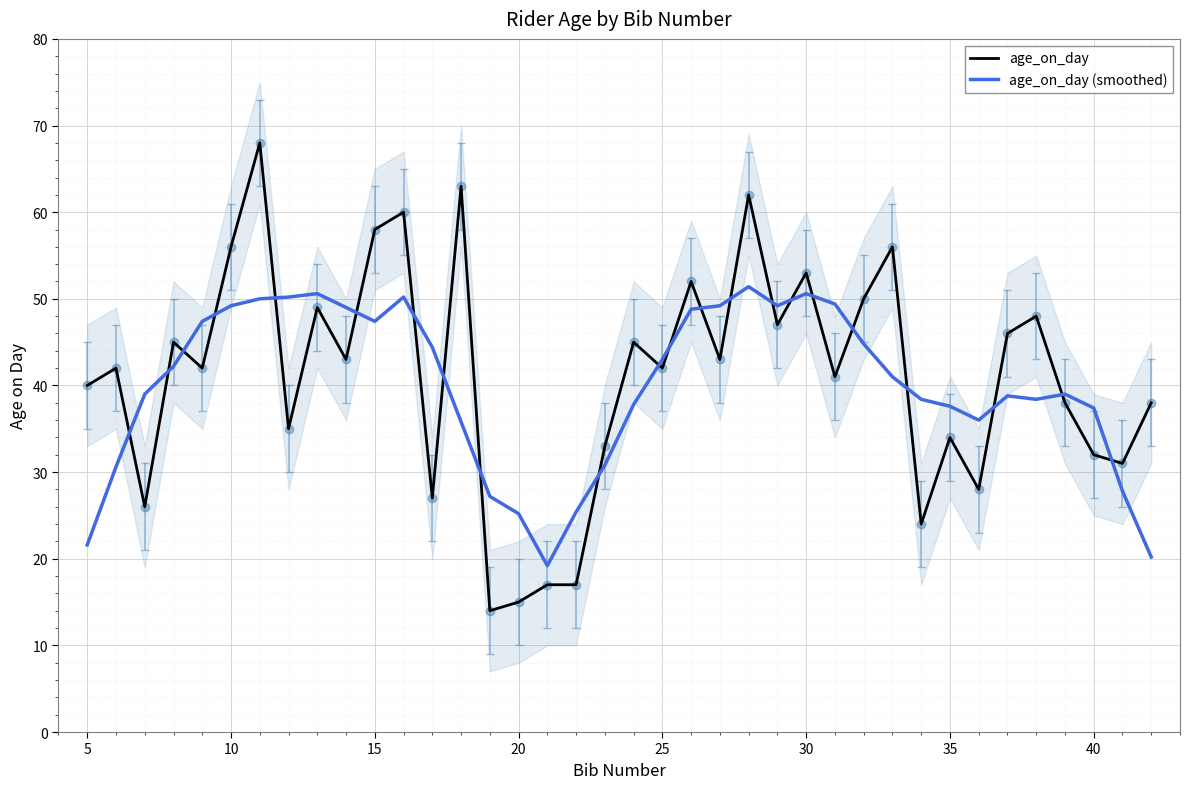

List the series in order of their peak value, highest first.

age_on_day, age_on_day (smoothed)